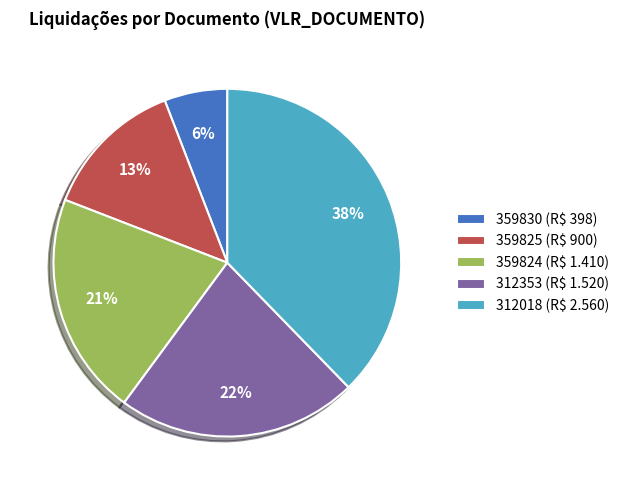

What is the ratio of the value at 359824 to the value at 359830?

3.5